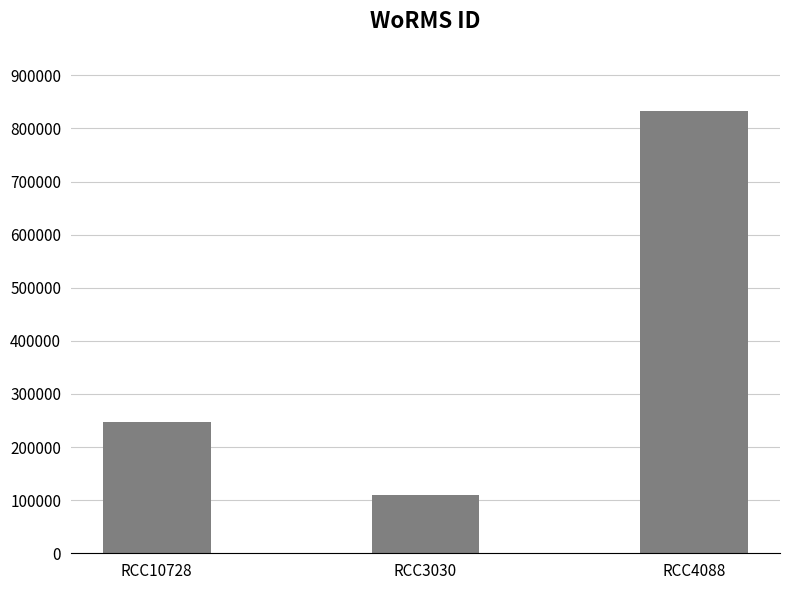

How many categories are shown in the chart?

3